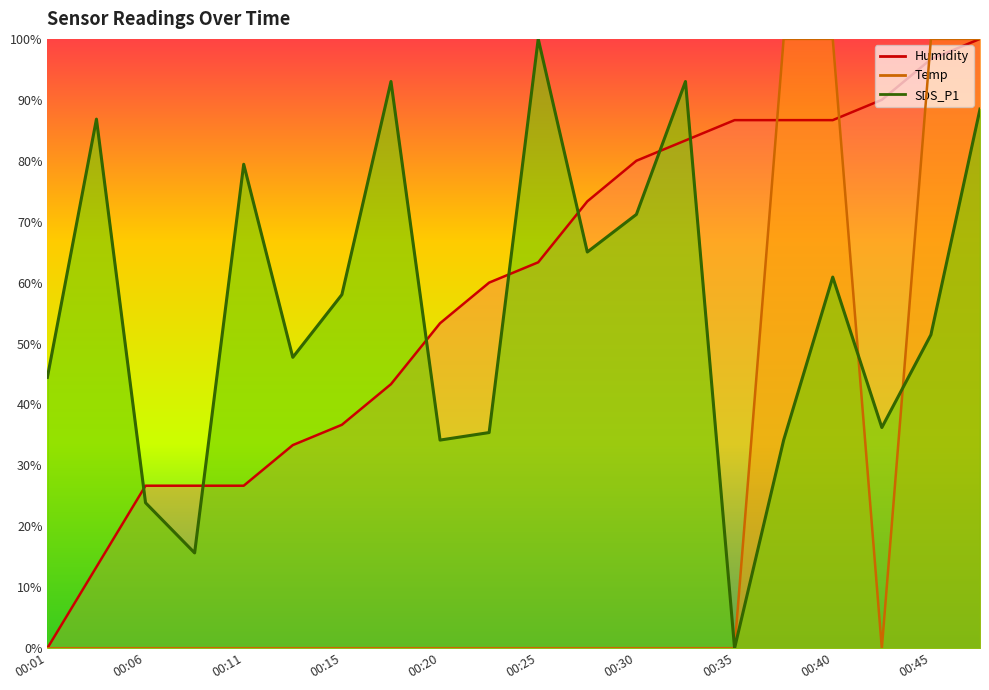

At which label is Humidity closest to 50?

00:20